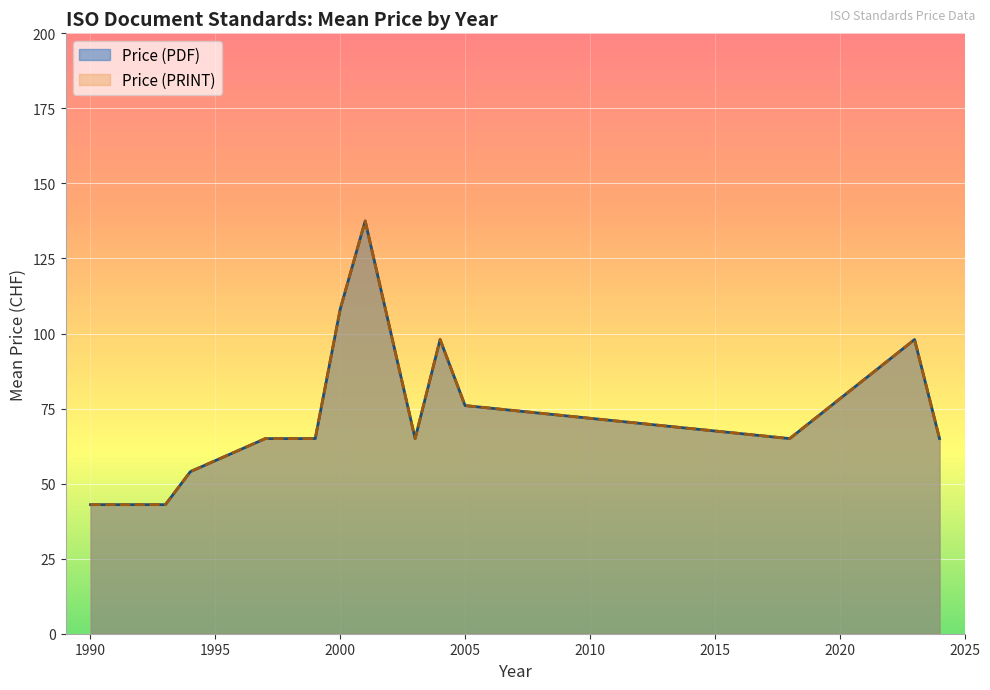

True or false: Price (PRINT) and Price (PDF) cross at least once.

False